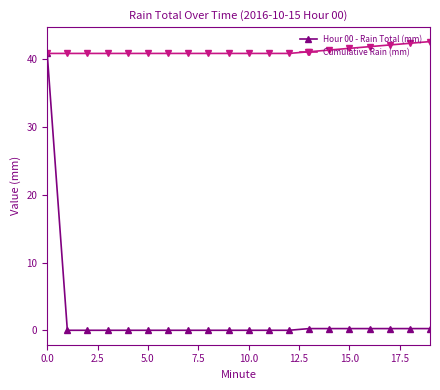

At how many categories does at least one series exceed 26?

20